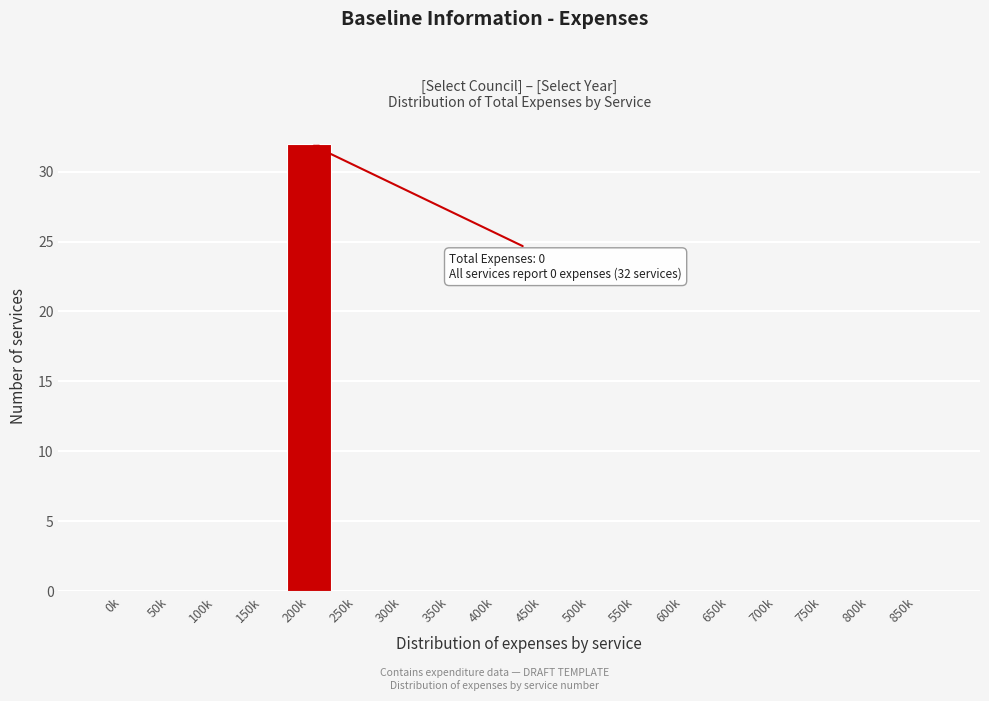

Reading left to right, list all the values displayed in this chart.

0k=0	50k=0	100k=0	150k=0	200k=32	250k=0	300k=0	350k=0	400k=0	450k=0	500k=0	550k=0	600k=0	650k=0	700k=0	750k=0	800k=0	850k=0